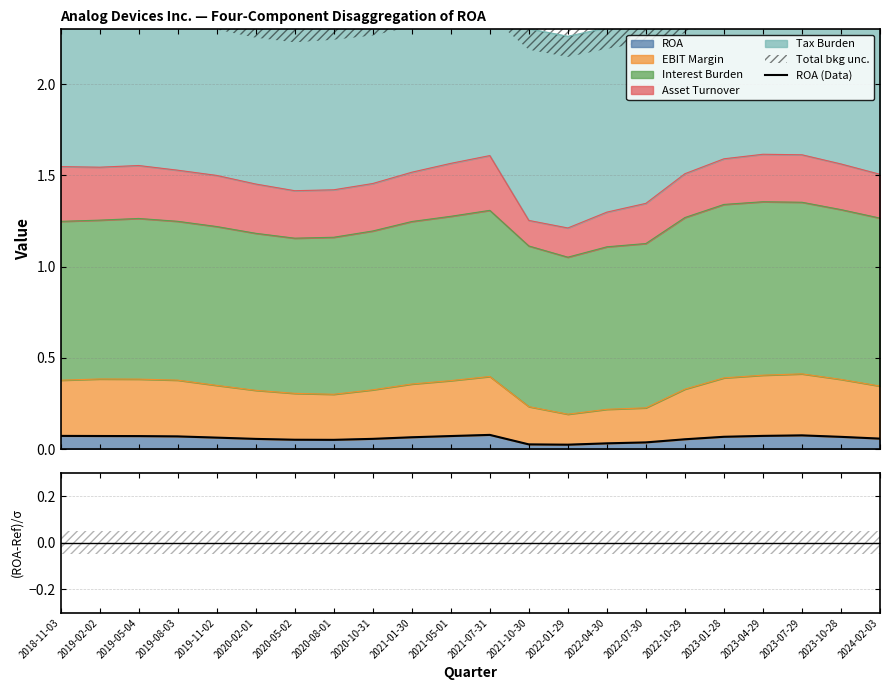

What value does the data have at 2018-11-03?

0.1